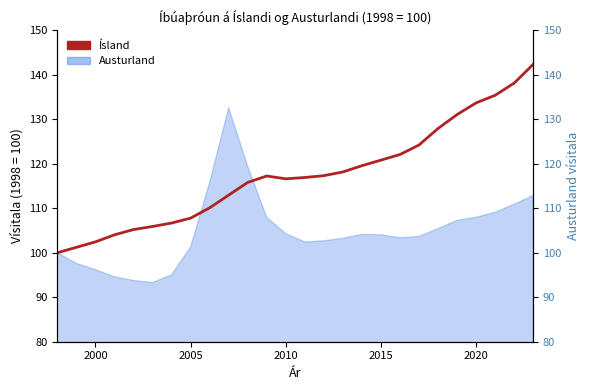

How many interior local peaks (higher than both neighbors) does the data have?

1